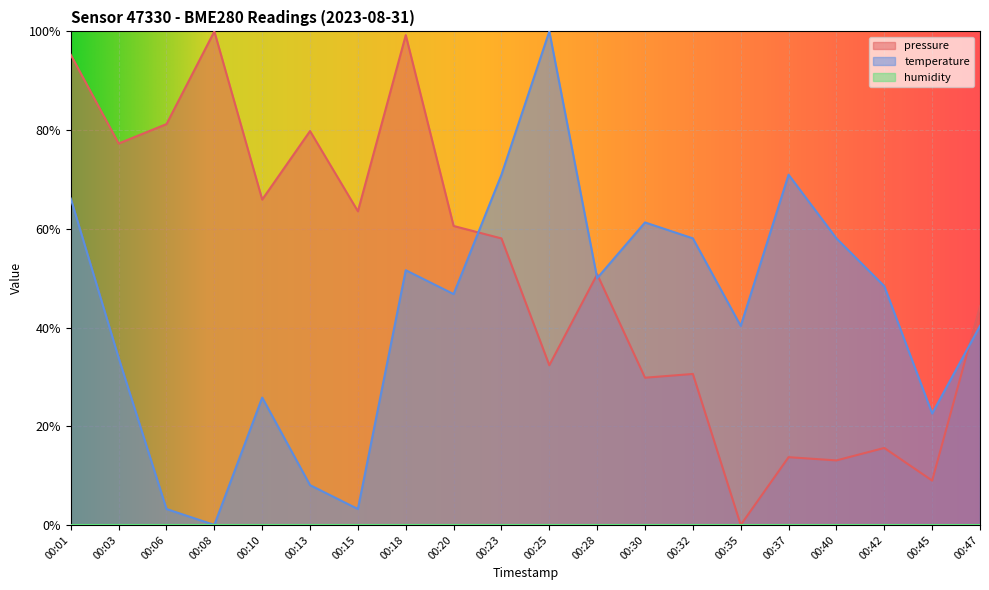

Which series changed the most between 00:23 and 00:25?

temperature